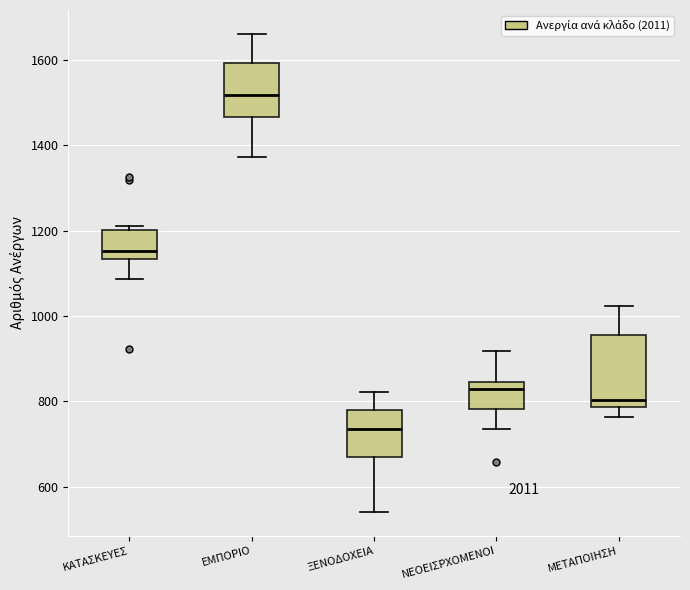

Reading left to right, transcribe this box plot: for each box, give where its median line is, the range the box spans, and where its two whiskers end, as read against the y-axis. The values are not printed on the chart, so give them approximately, as read against the axis.

ΚΑΤΑΣΚΕΥΕΣ: median 1160, box 1140 to 1200, whiskers 1080 to 1220
ΕΜΠΟΡΙΟ: median 1520, box 1460 to 1600, whiskers 1380 to 1660
ΞΕΝΟΔΟΧΕΙΑ: median 740, box 660 to 780, whiskers 540 to 820
ΝΕΟΕΙΣΡΧΟΜΕΝΟΙ: median 820, box 780 to 840, whiskers 740 to 920
ΜΕΤΑΠΟΙΗΣΗ: median 800, box 780 to 960, whiskers 760 to 1020